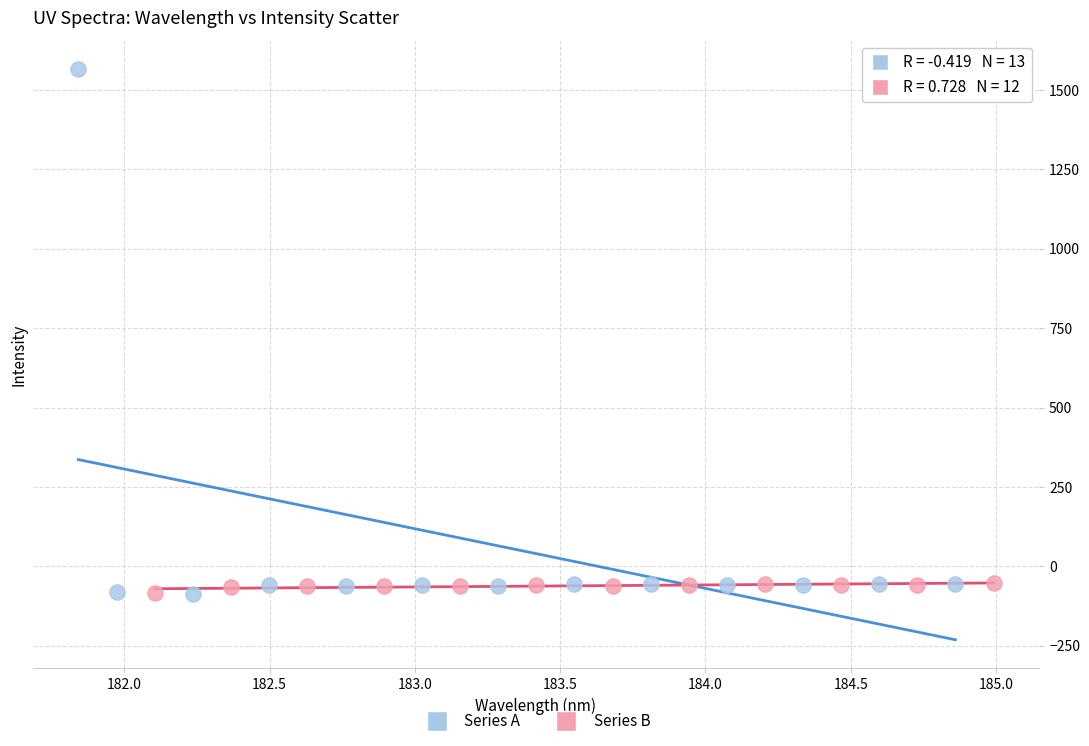

What are all the series names shown in the legend?

Series A, Series B